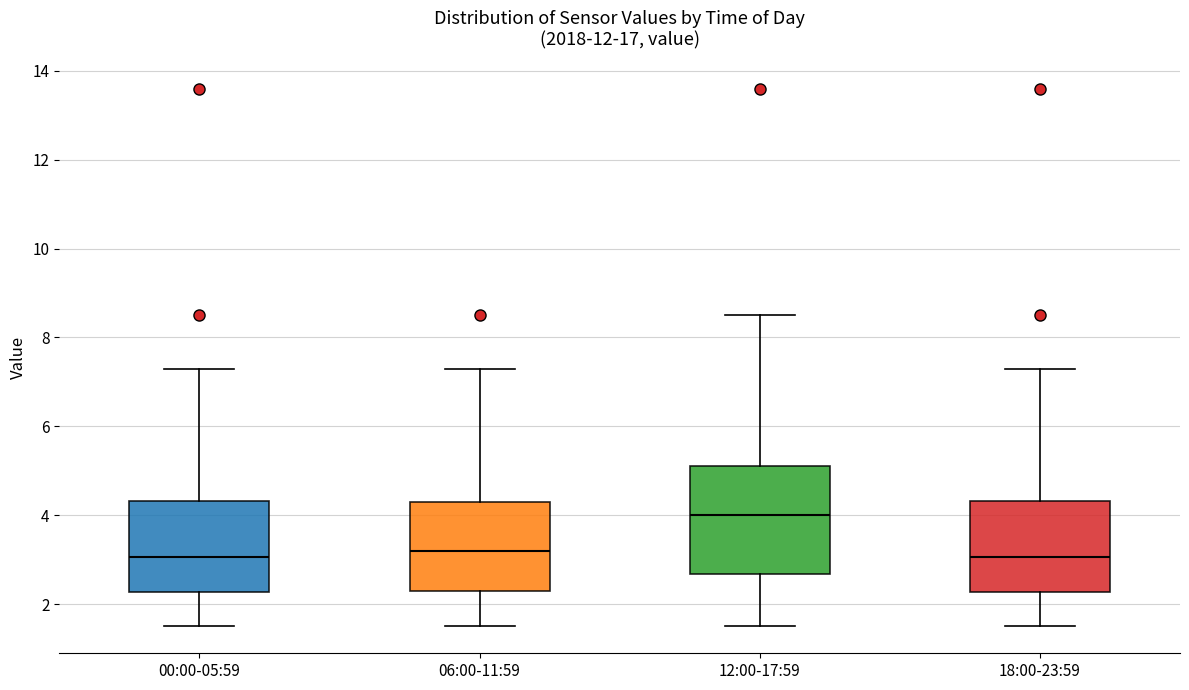

Reading left to right, transcribe this box plot: for each box, give where its median line is, the range the box spans, and where its two whiskers end, as read against the y-axis. The values are not printed on the chart, so give them approximately, as read against the axis.

00:00-05:59: median 3.0, box 2.2 to 4.4, whiskers 1.6 to 7.4
06:00-11:59: median 3.2, box 2.4 to 4.4, whiskers 1.6 to 7.4
12:00-17:59: median 4.0, box 2.6 to 5.2, whiskers 1.6 to 8.6
18:00-23:59: median 3.0, box 2.2 to 4.4, whiskers 1.6 to 7.4